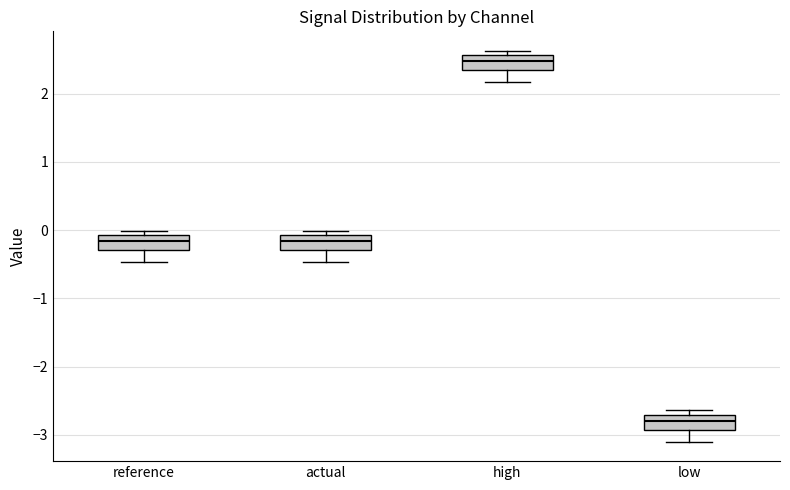

Which box has the highest median line?

high